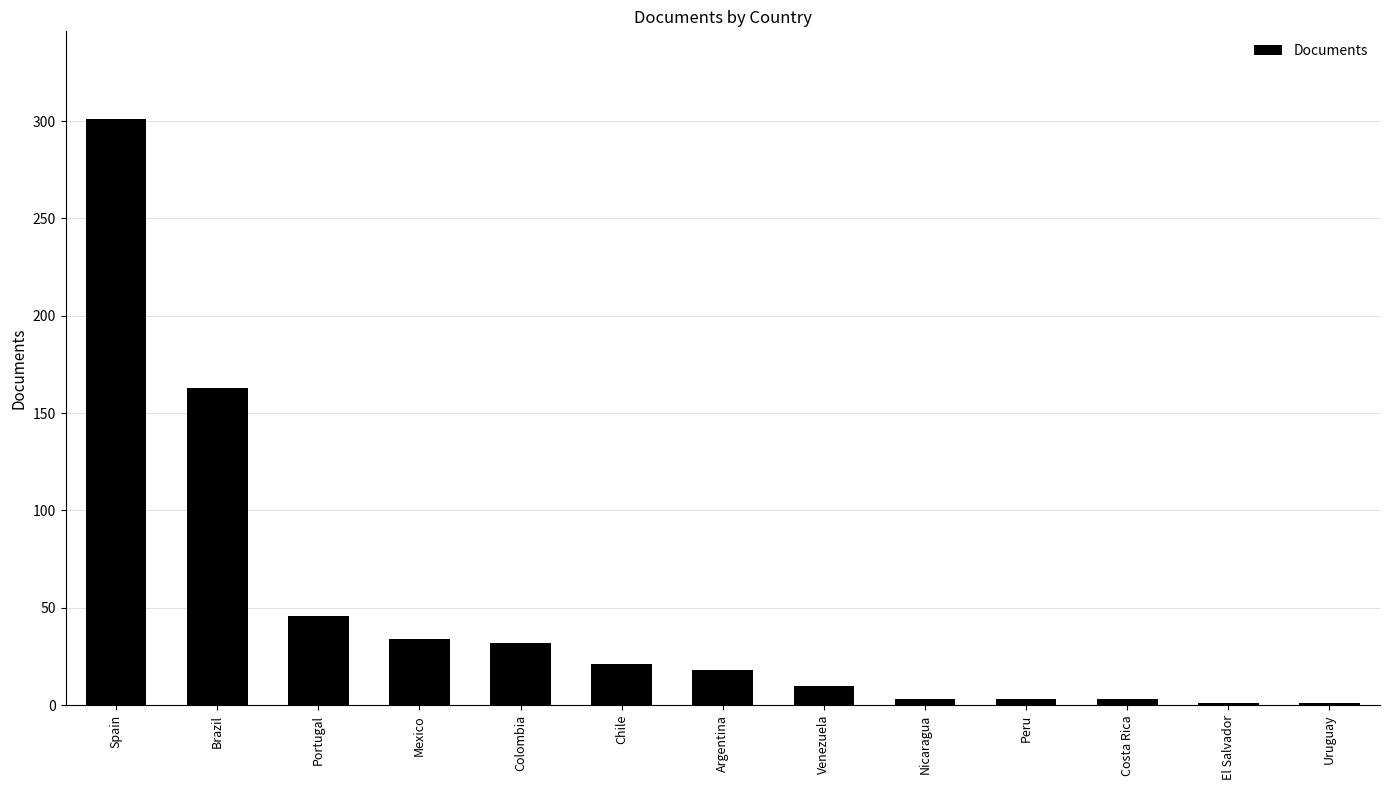

What is the change in value from Mexico to Venezuela?

-24